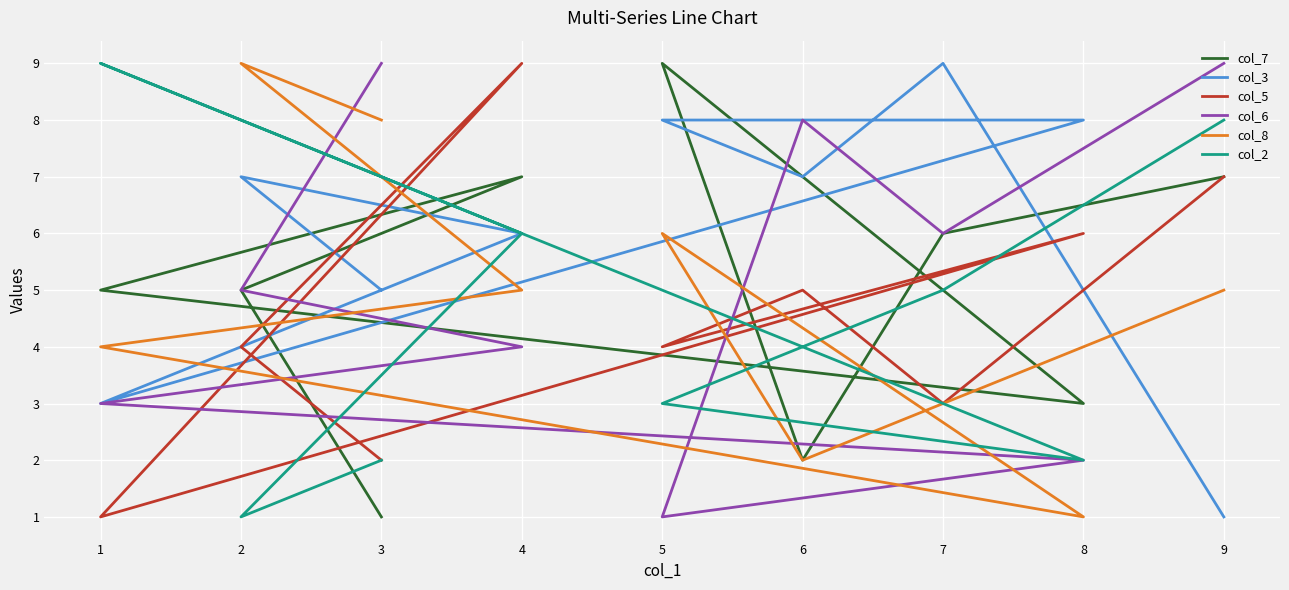

What is the lowest value of the col_3 series?

1